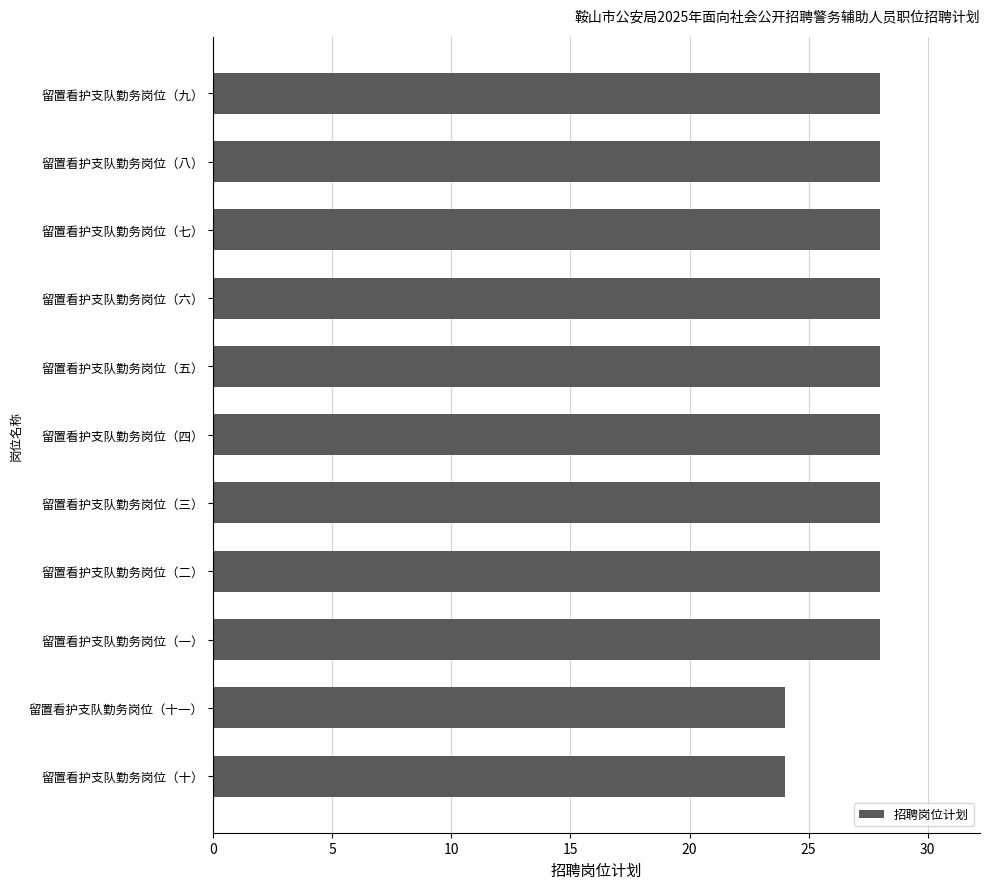

Reading bottom to top, what are all the values shown in this chart?

24	24	28	28	28	28	28	28	28	28	28